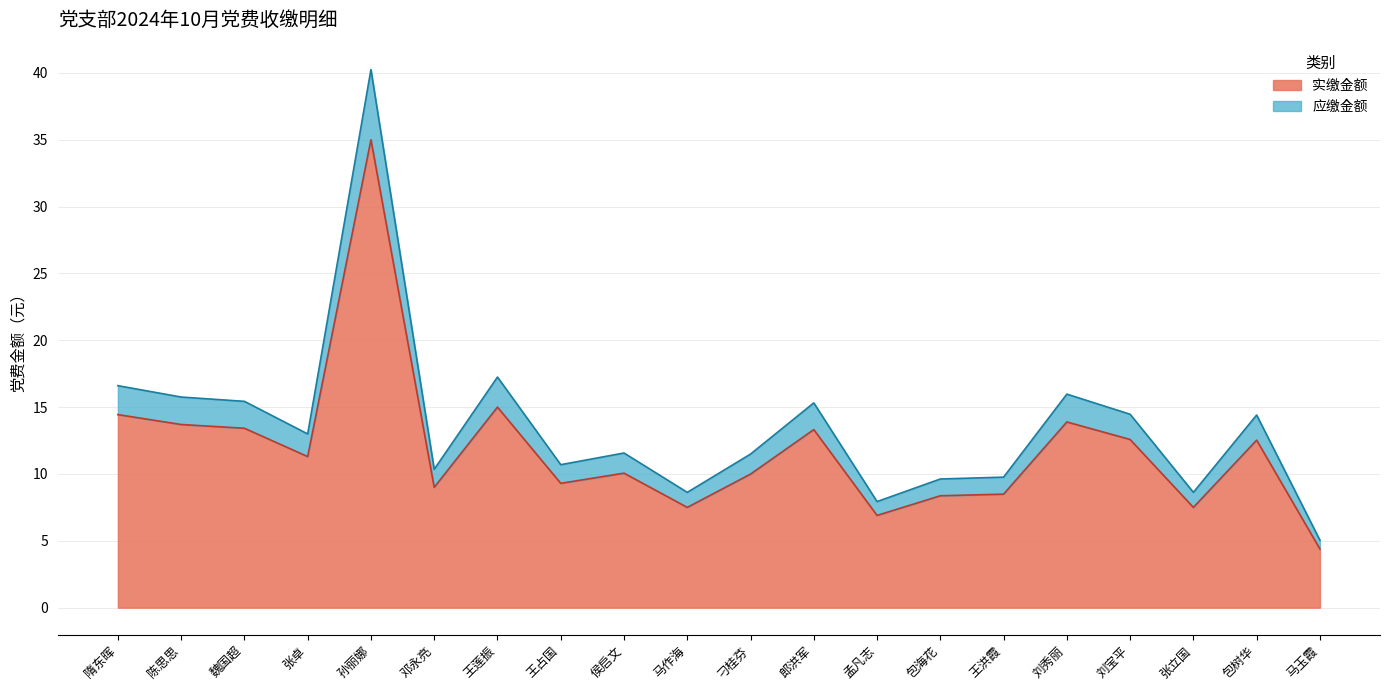

Which series has the largest total across all categories?

实缴金额